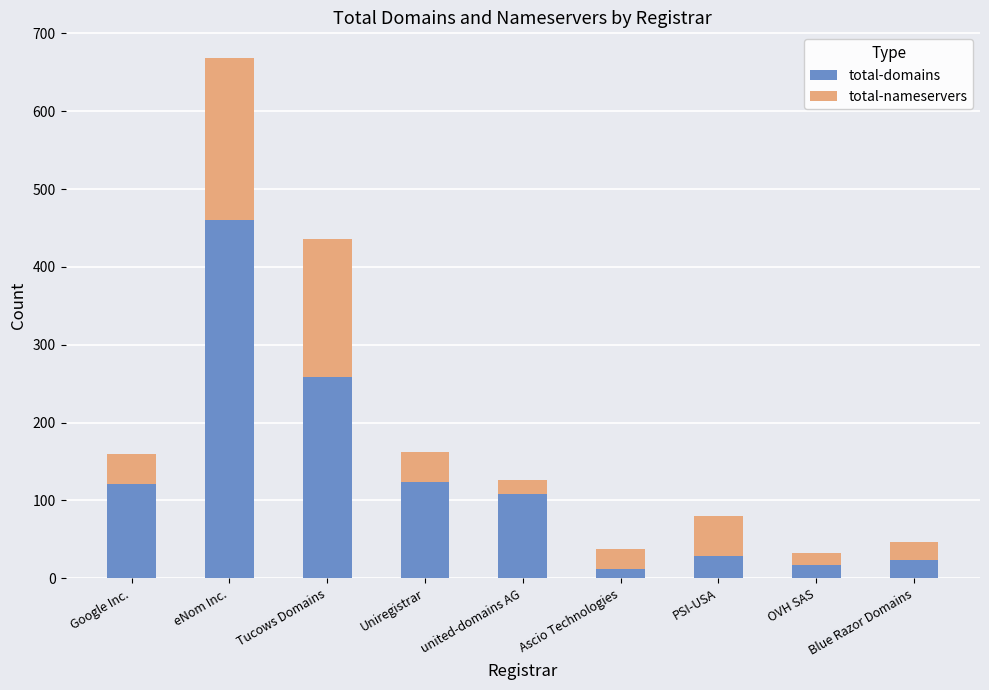

What is the highest value of the total-domains series?

460